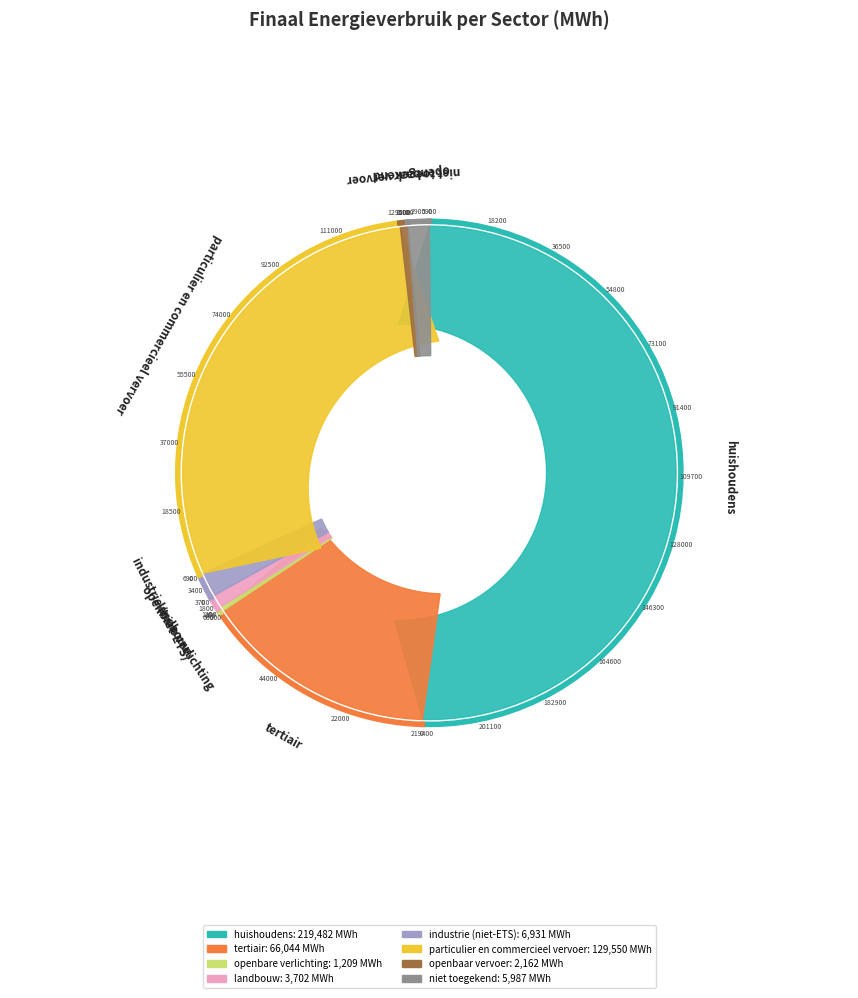

To the nearest percent, what percentage of the pie is niet toegekend?

1%